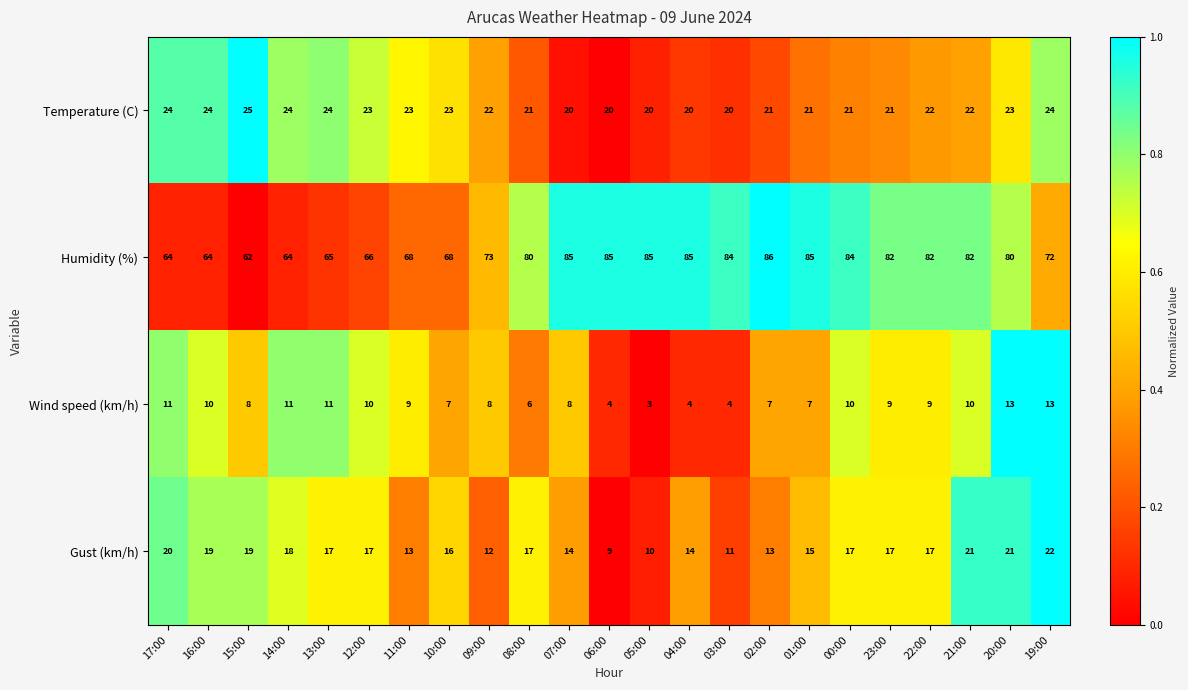

Read the Humidity (%) value at 15:00.

62